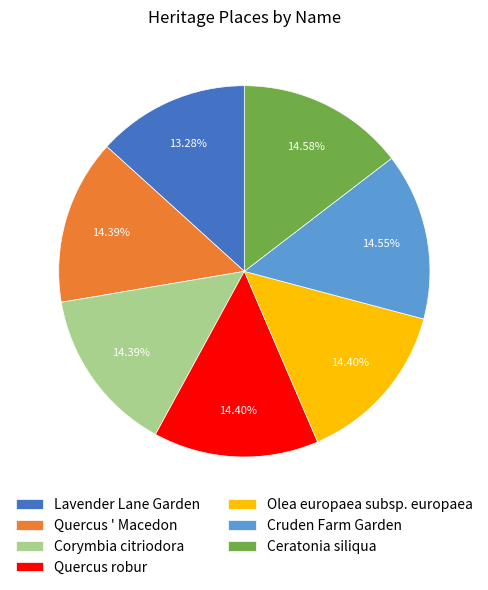

Approximately how many times larger is the value at Lavender Lane Garden compared to Cruden Farm Garden?

0.9